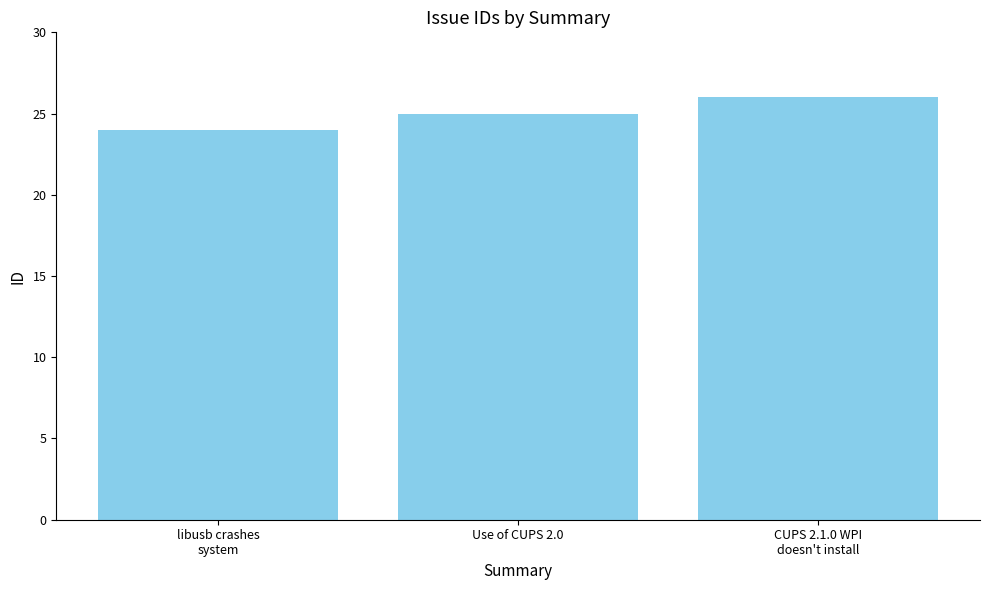

The chart shows a value of 25 at Use of CUPS 2.0. True or false?

True